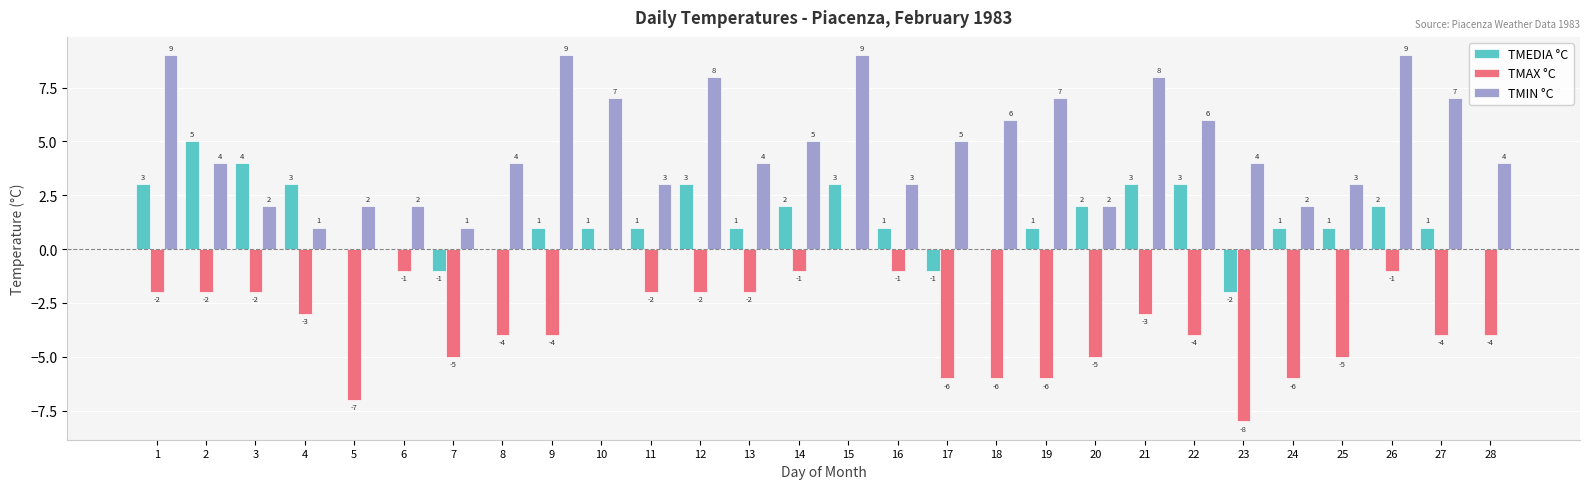

What is the total value across all series at 27?

4